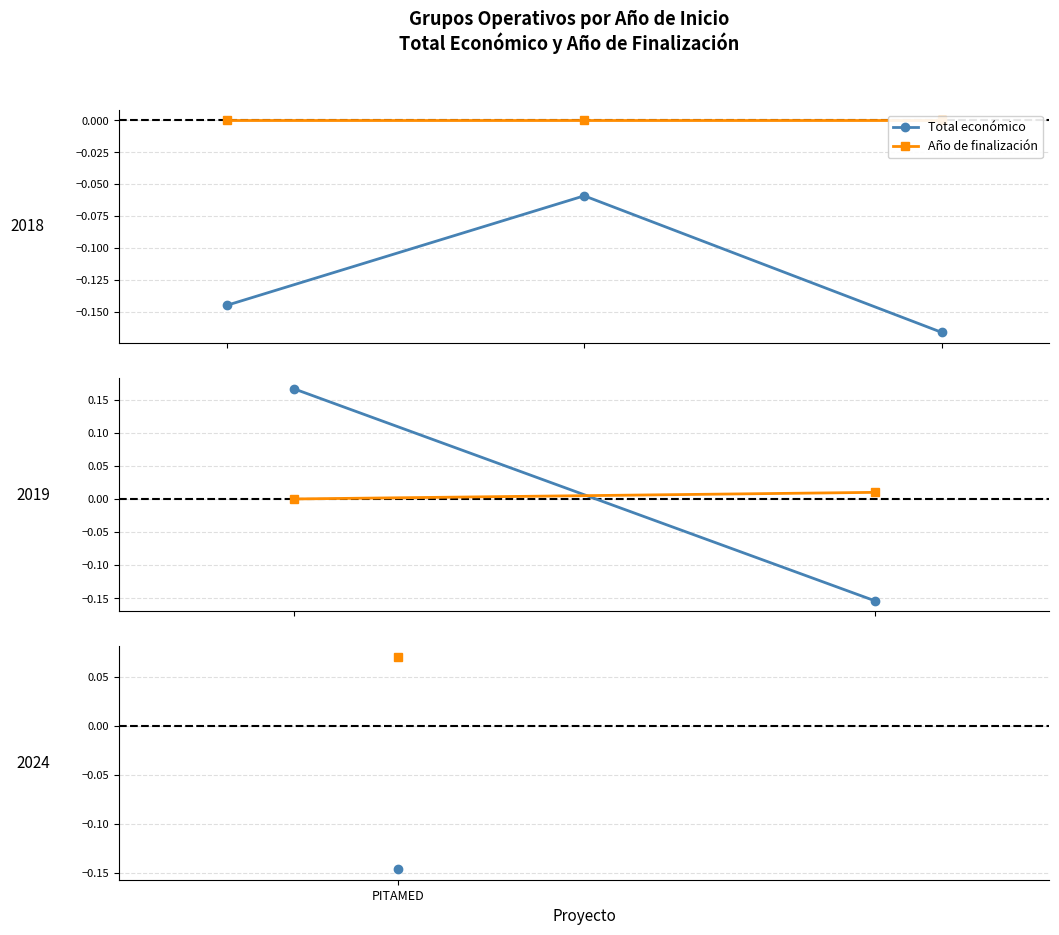

How many data points does each series have?

2